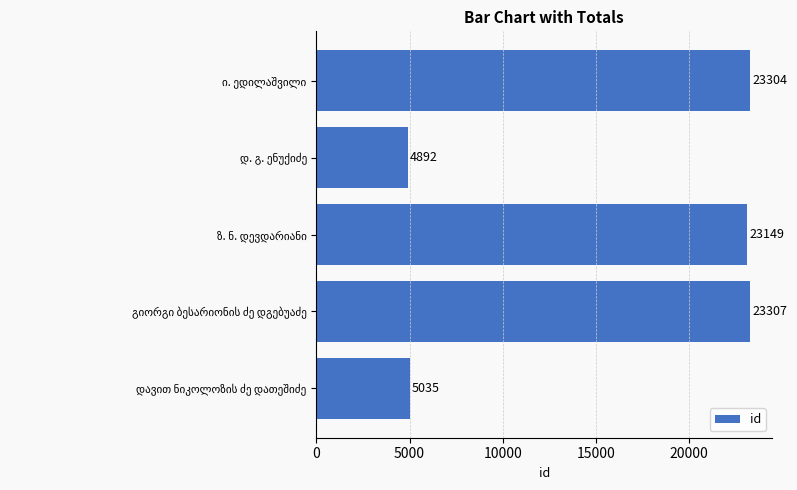

What is the greatest value displayed?

23307